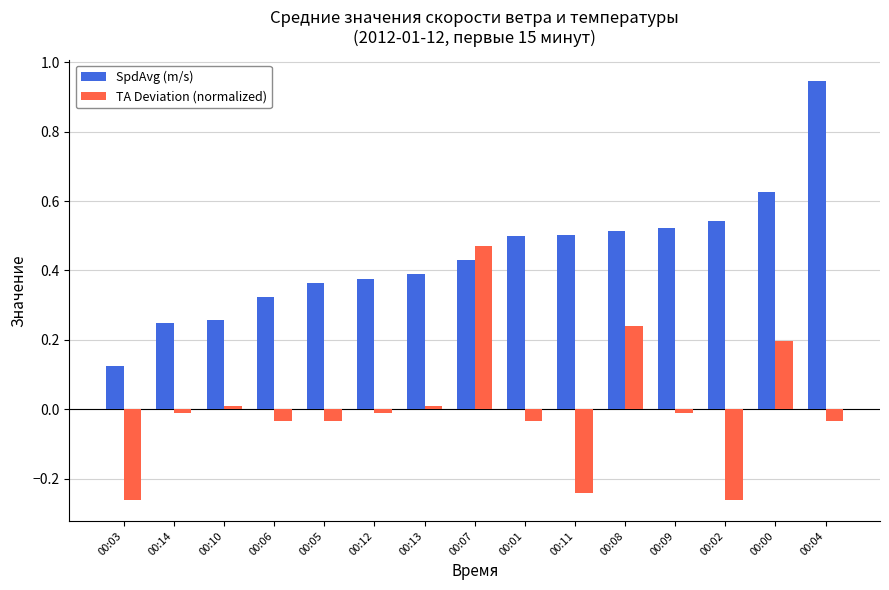

What is the difference between the maximum and minimum values in the TA Deviation (normalized) series?

0.7